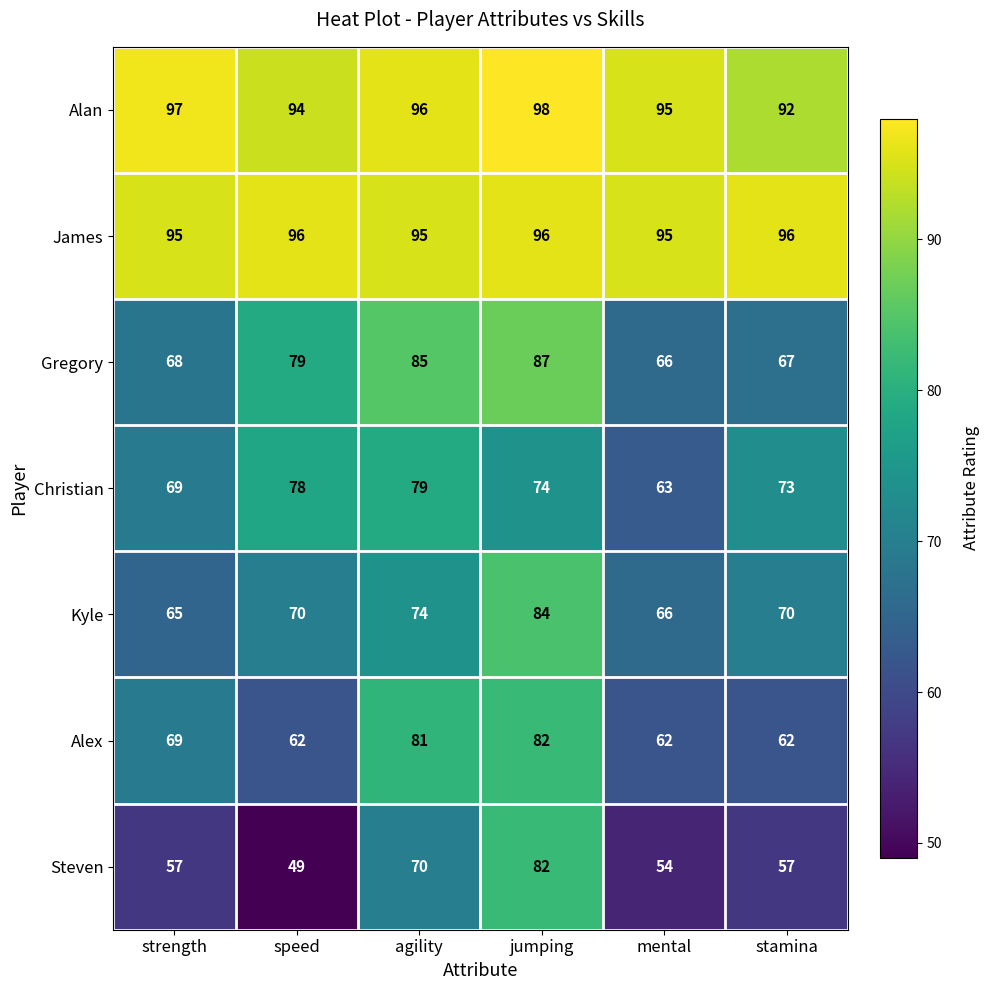

Which series has the widest spread of values?

Steven